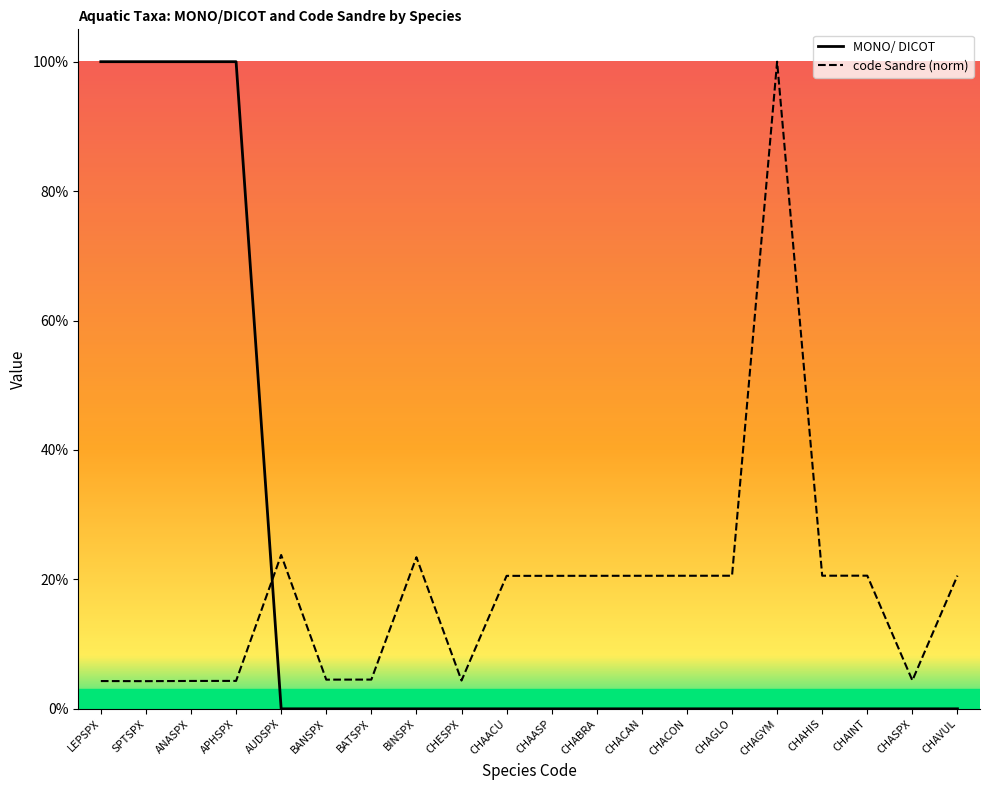

At how many categories does at least one series exceed 0?

20